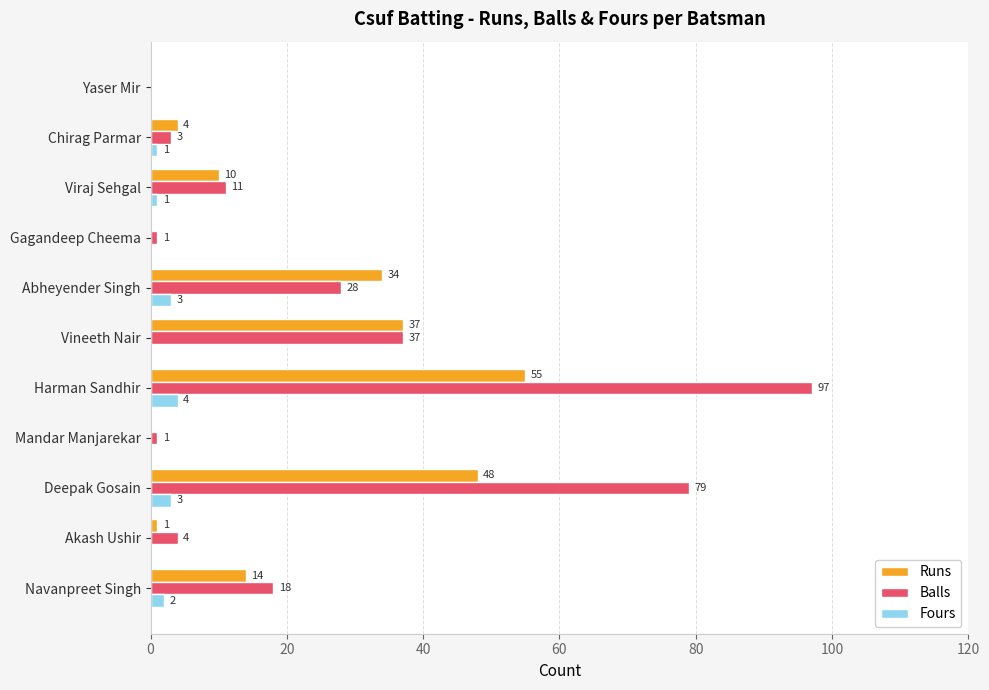

What is the sum of all Fours values?

14